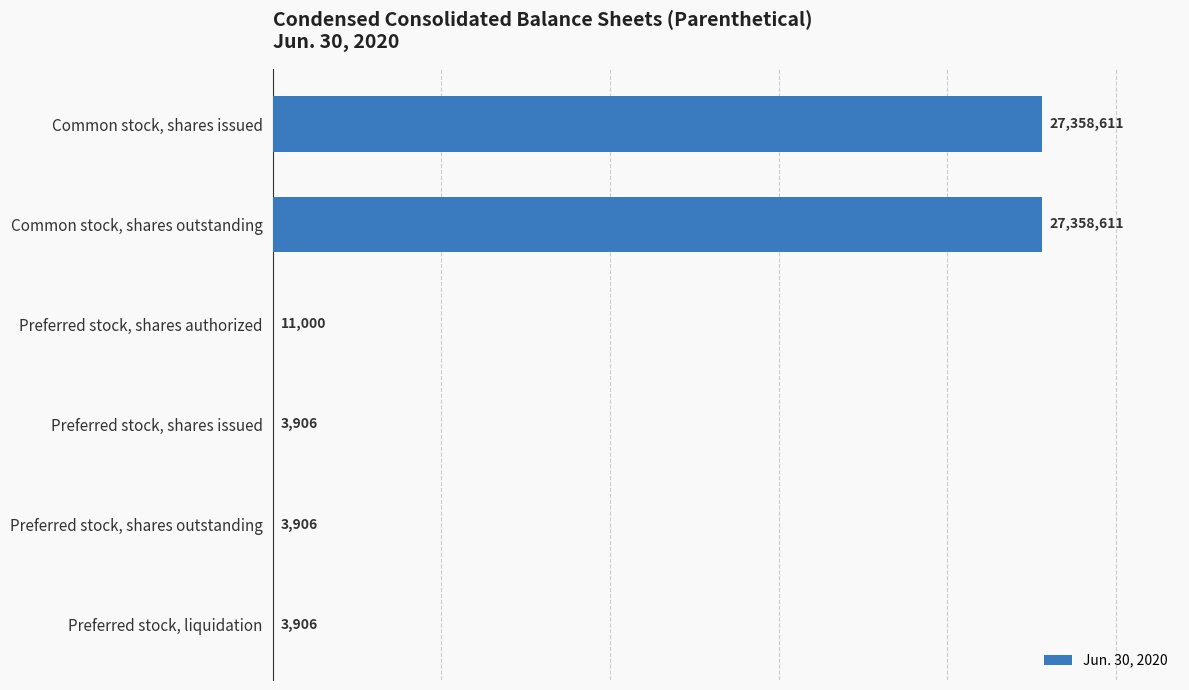

Between Preferred stock, shares issued and Common stock, shares issued, which is larger?

Common stock, shares issued